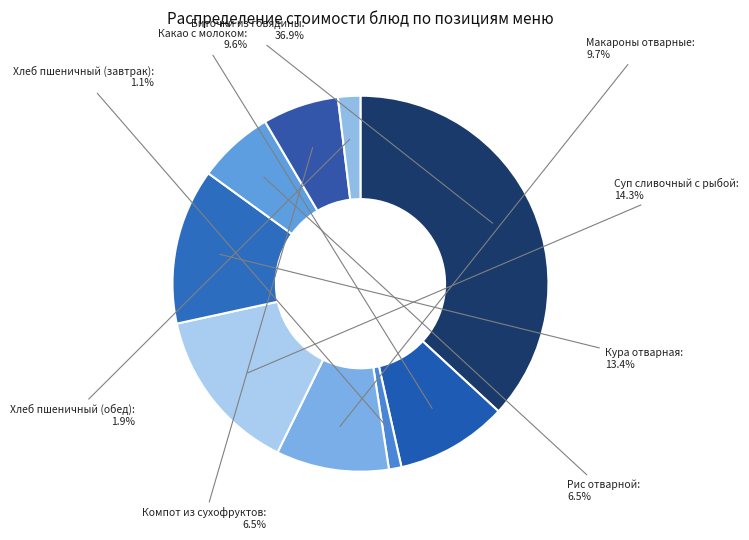

Which category has the biggest portion of the pie?

Биточки из говядины